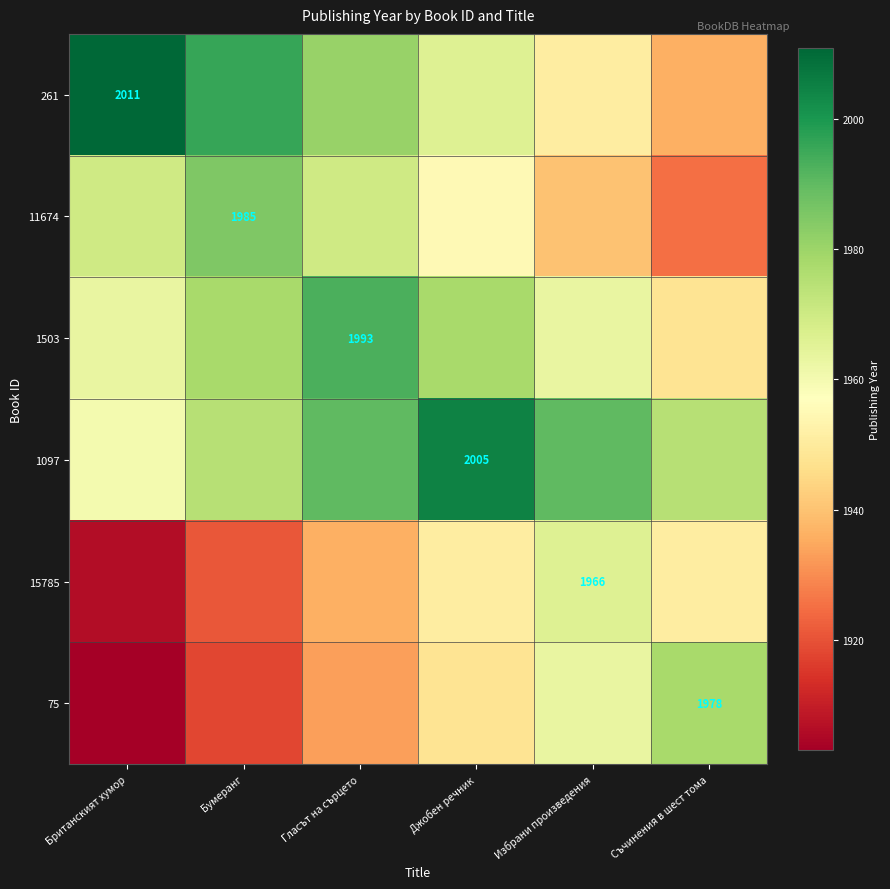

How many series are shown in this chart?

6